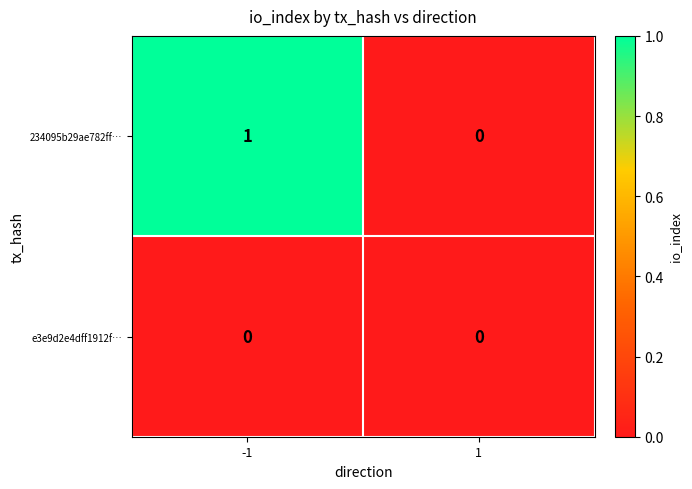

The value of 234095b29ae782ff… at -1 is 1. True or false?

True